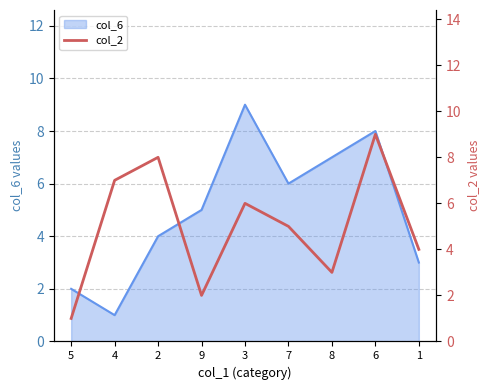

At which category does the chart reach its minimum across all series?

5